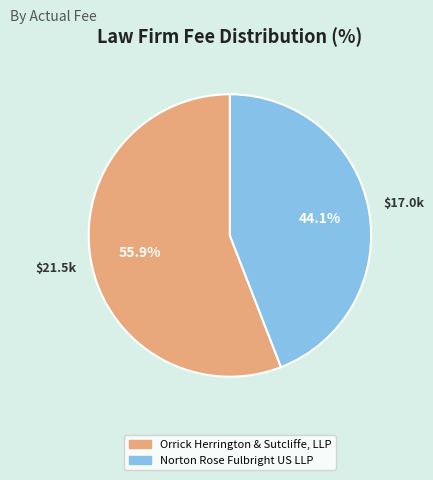

To the nearest percent, what is the difference between the largest and smallest slice percentages?

12%